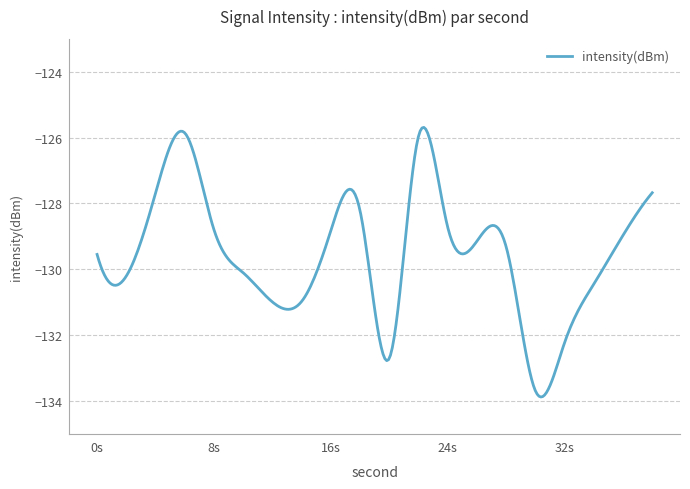

What is the minimum value shown in the chart?

-133.9